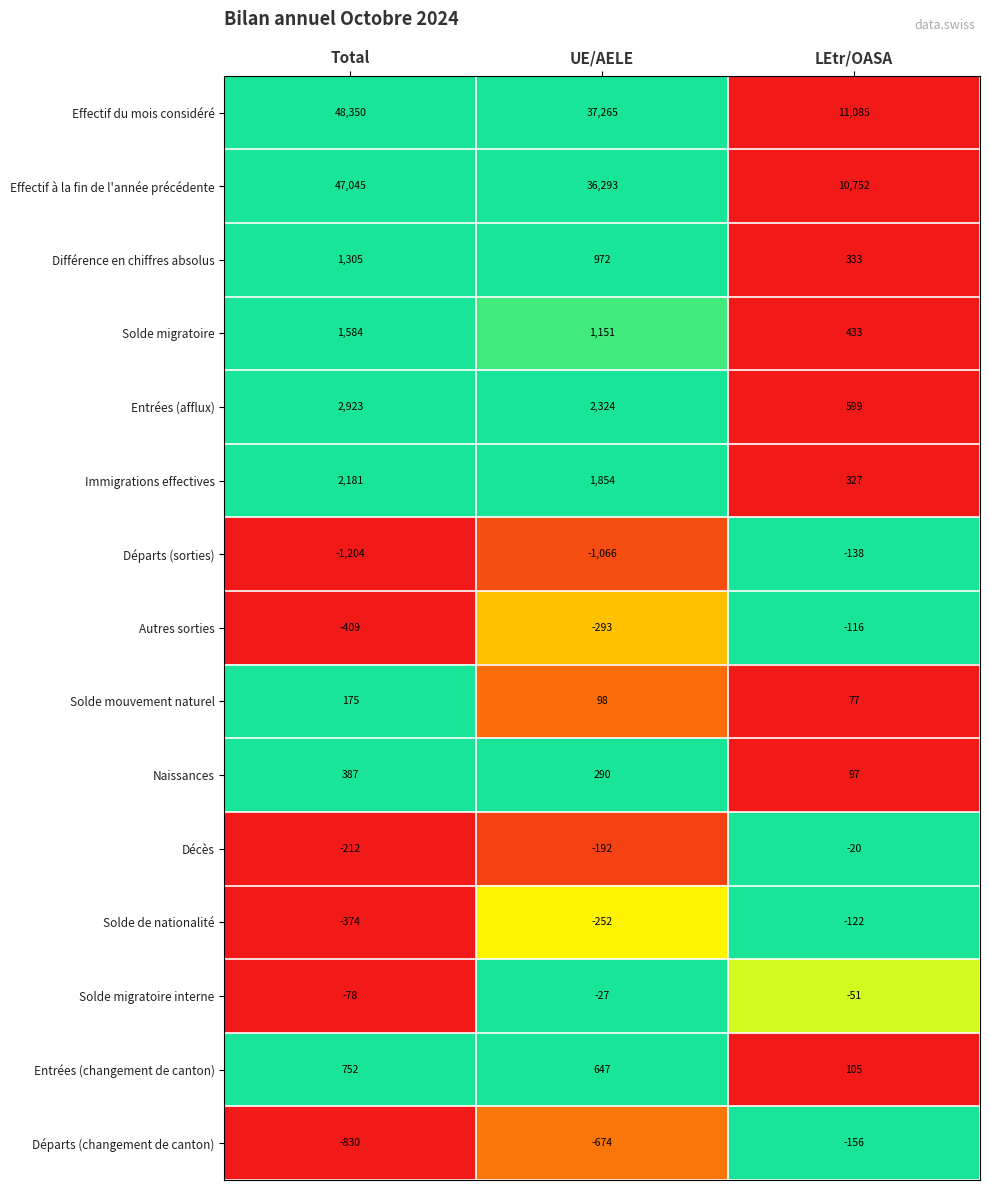

Which series has the largest range (max minus min)?

Effectif du mois considéré